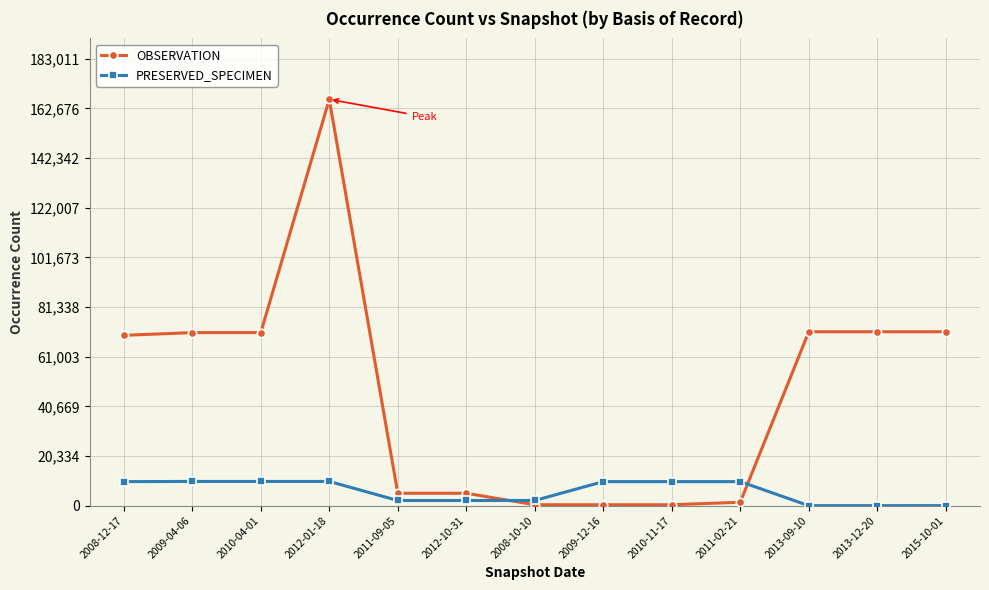

How many categories are shown in the chart?

13